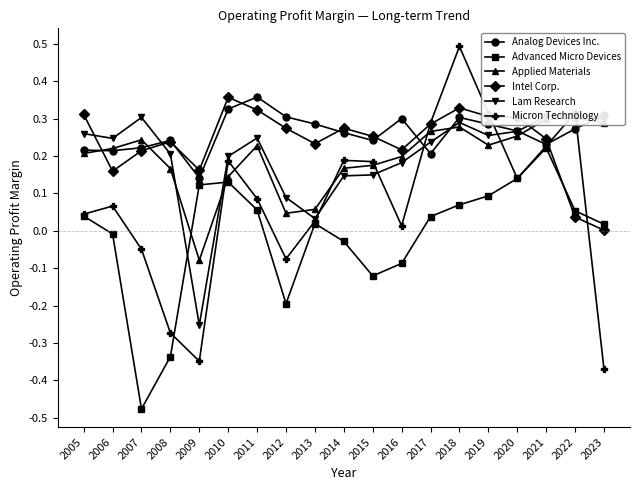

Rank the series at 2019 from lowest to highest value.

Advanced Micro Devices, Applied Materials, Lam Research, Analog Devices Inc., Intel Corp., Micron Technology